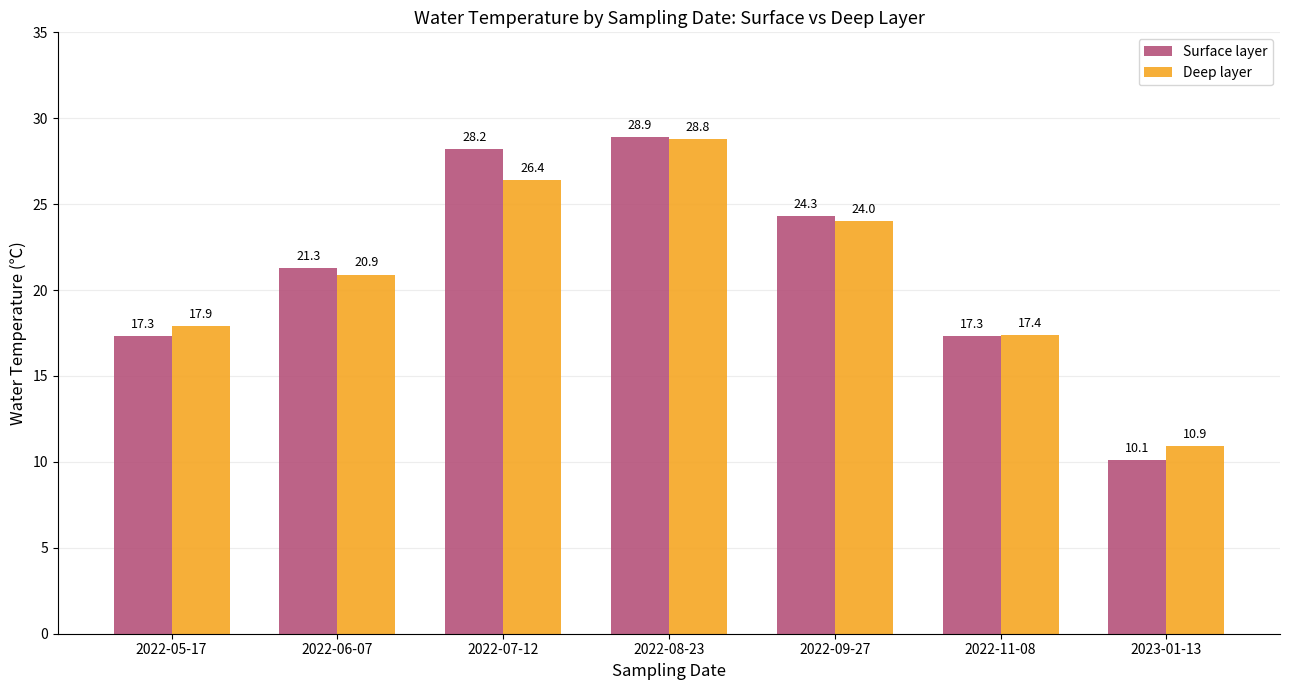

What is the label of the 2nd bar from the right?

2022-11-08